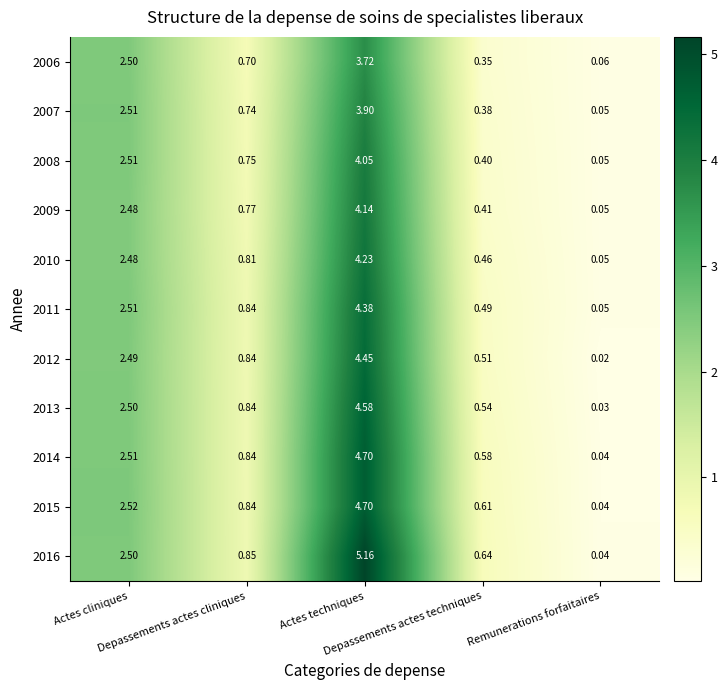

How many data points does each series have?

5